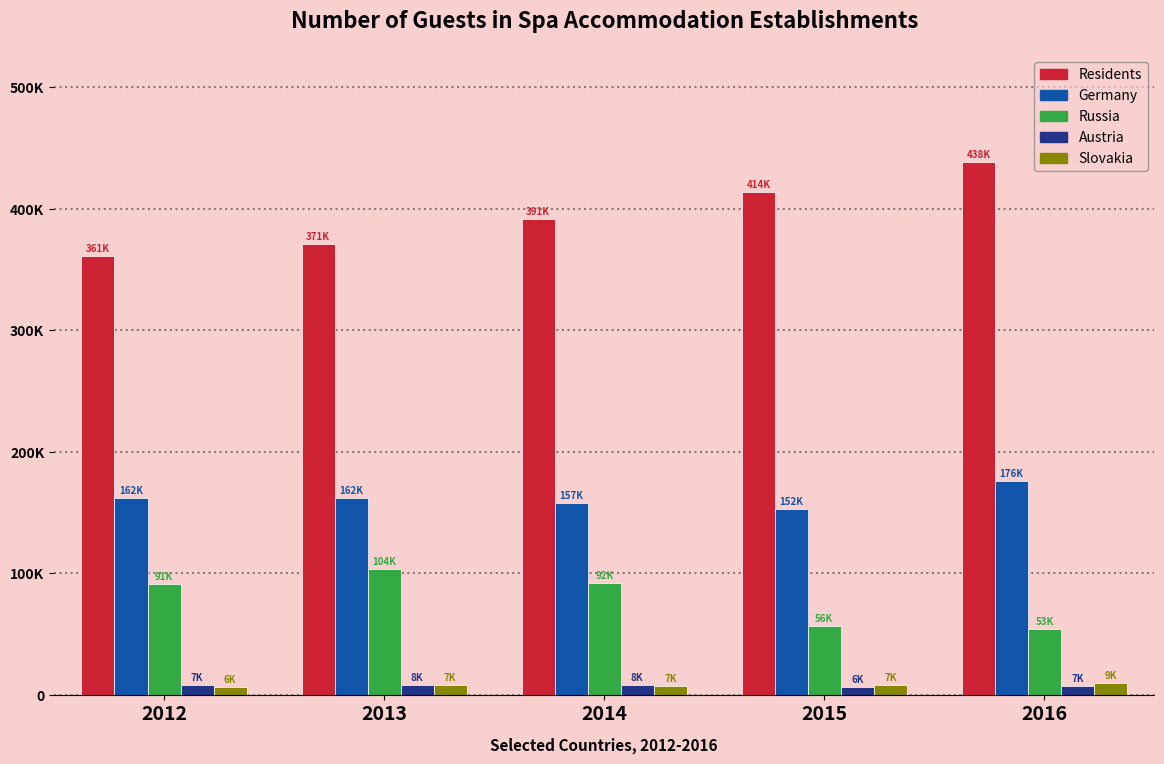

What are all the series names shown in the legend?

Residents, Germany, Russia, Austria, Slovakia